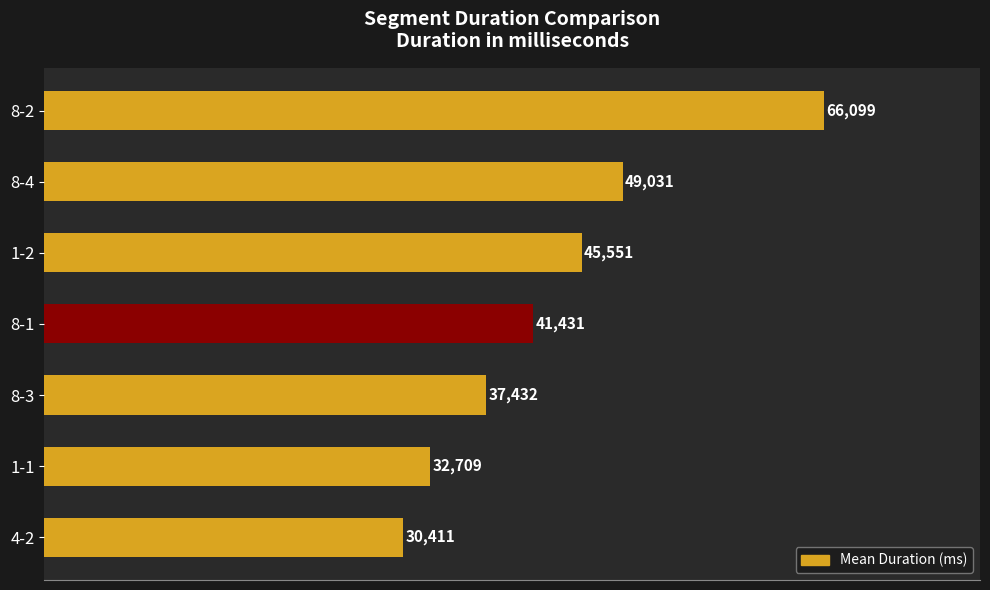

Which has a higher value, 8-1 or 8-4?

8-4